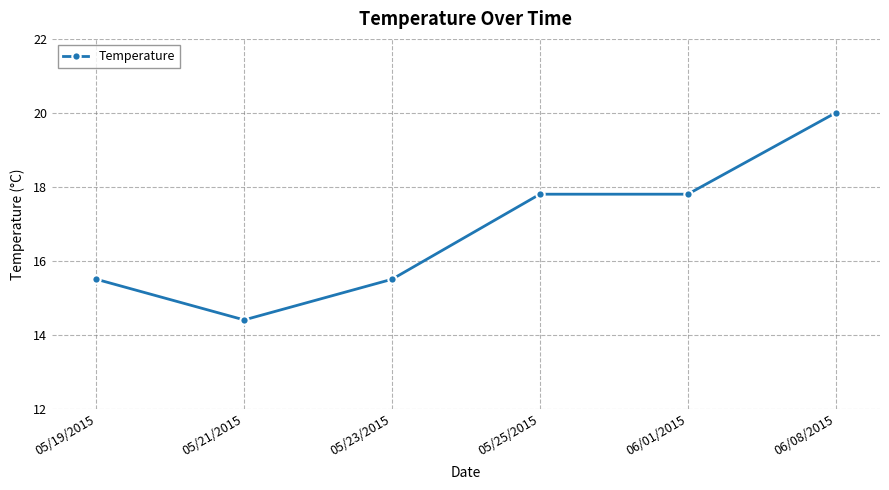

Reading left to right, list all the values displayed in this chart.

05/19/2015=15.5	05/21/2015=14.4	05/23/2015=15.5	05/25/2015=17.8	06/01/2015=17.8	06/08/2015=20.0